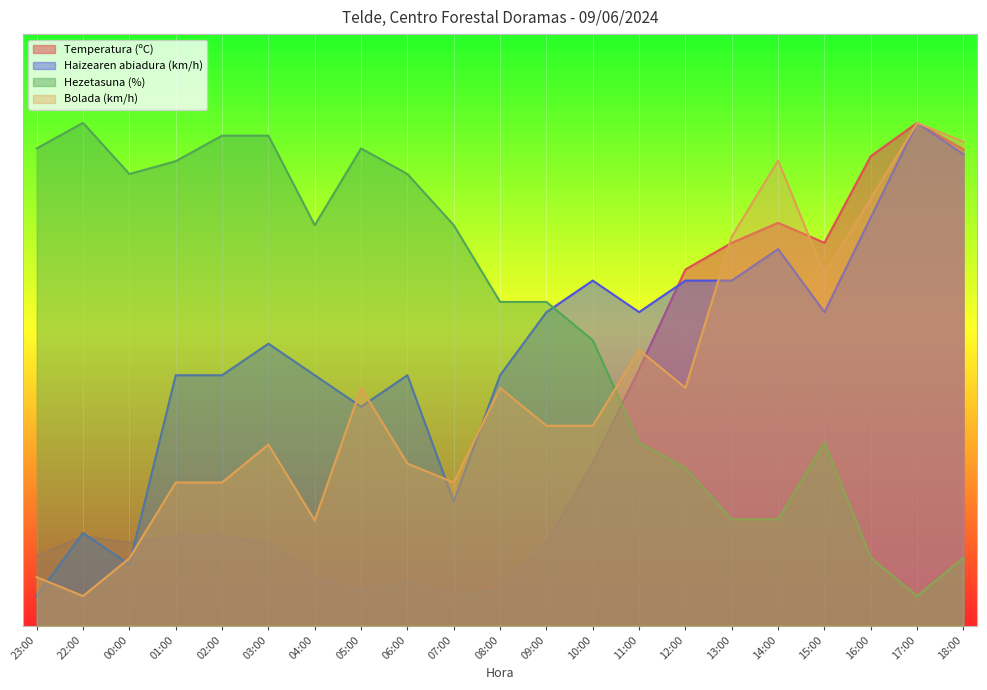

How many interior local peaks does the Hezetasuna (%) series have?

3